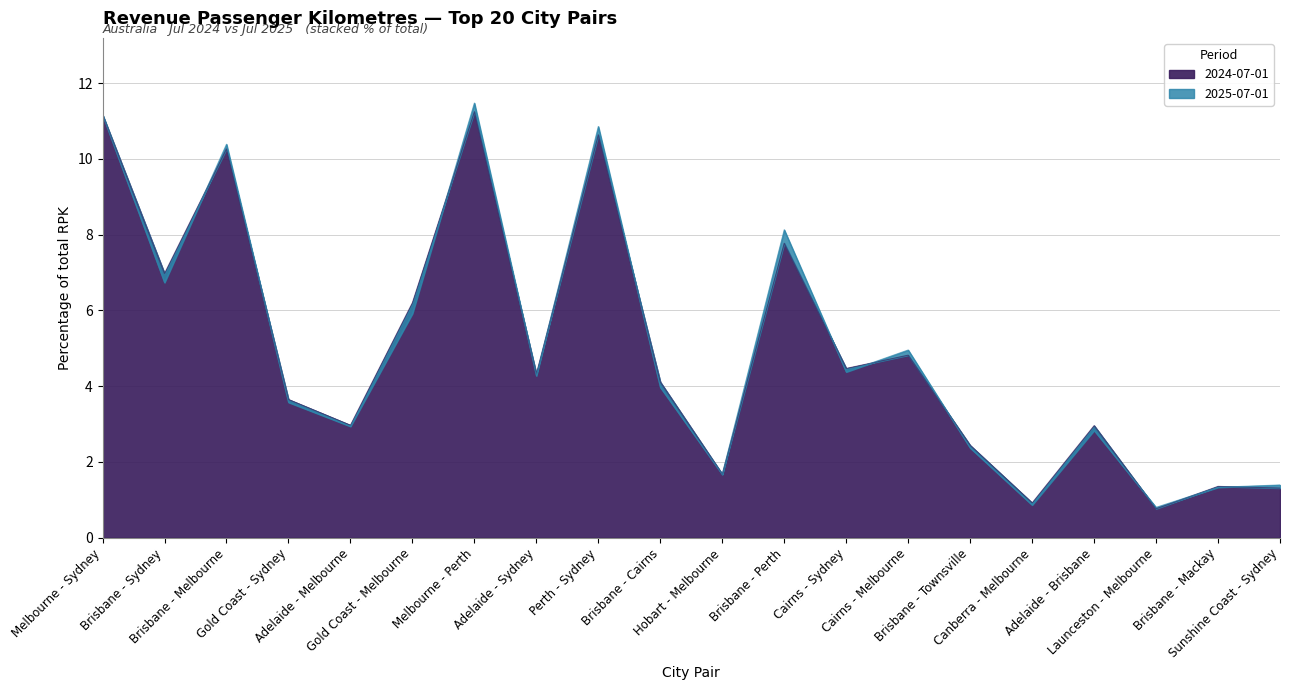

How many intersections are there between 2024-07-01 and 2025-07-01?

13